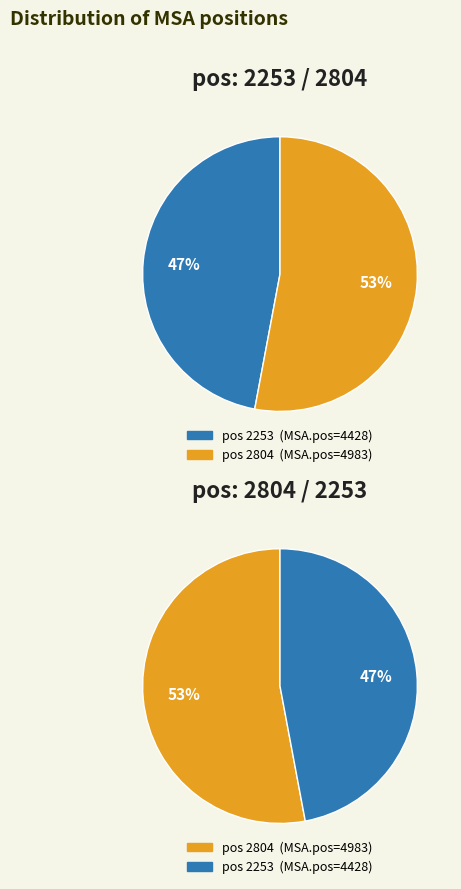

How many segments does this pie chart have?

2